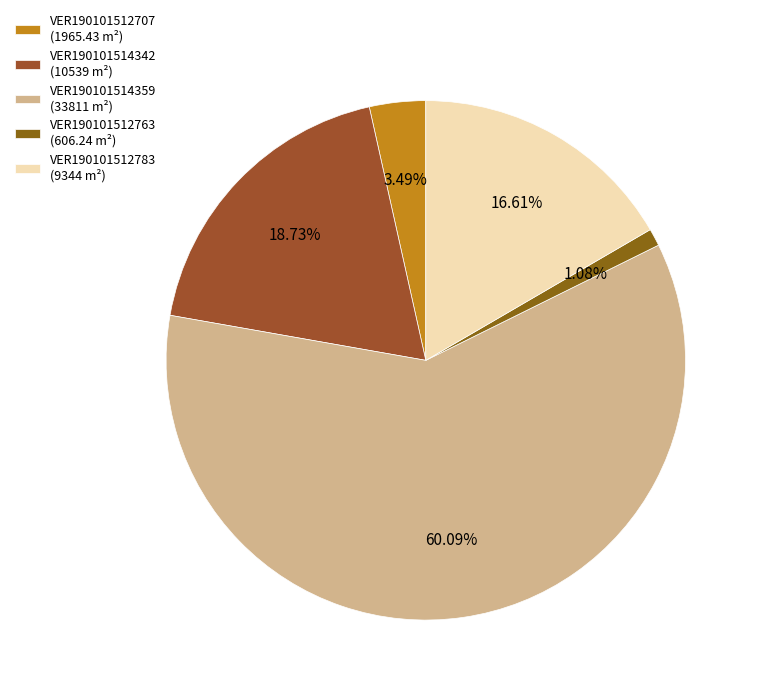

The VER190101514342 slice represents 19% of the pie. True or false?

True